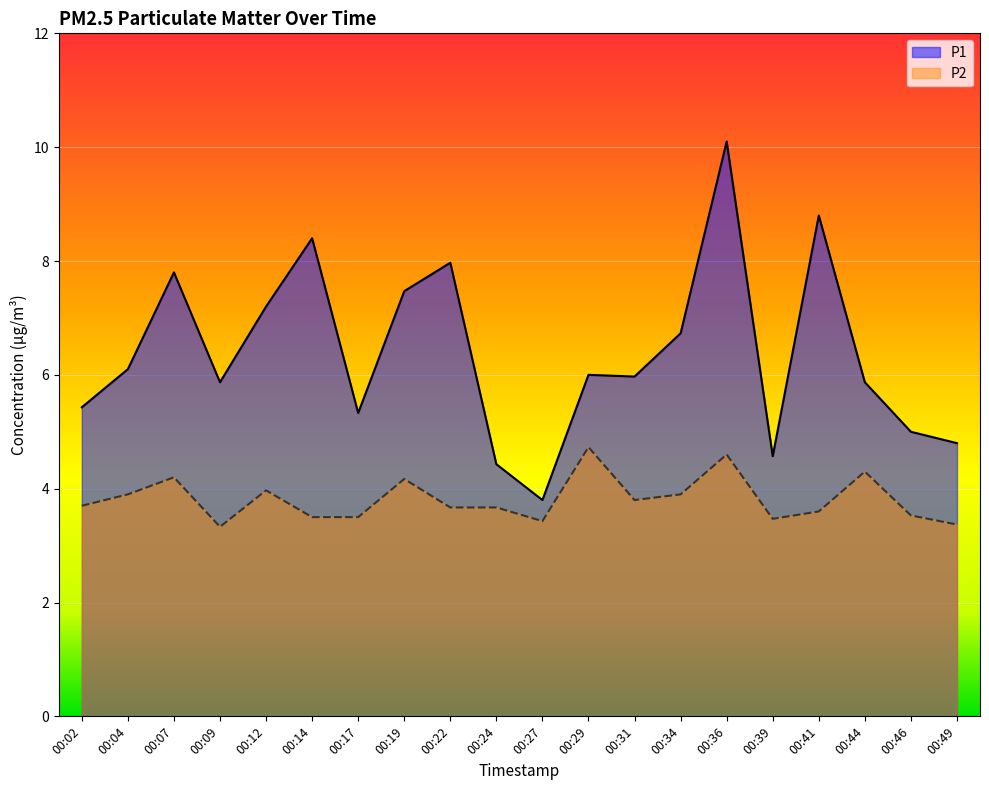

List the labels in order of P1 value, smallest first.

00:27, 00:24, 00:39, 00:49, 00:46, 00:17, 00:02, 00:09, 00:44, 00:31, 00:29, 00:04, 00:34, 00:12, 00:19, 00:07, 00:22, 00:14, 00:41, 00:36